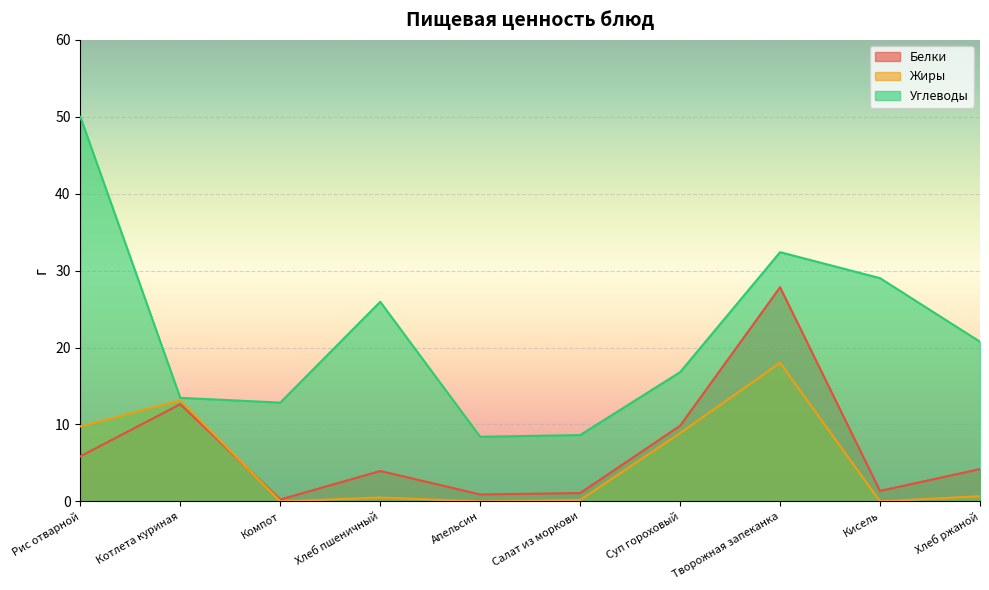

At which category is the sum across all series the highest?

Творожная запеканка